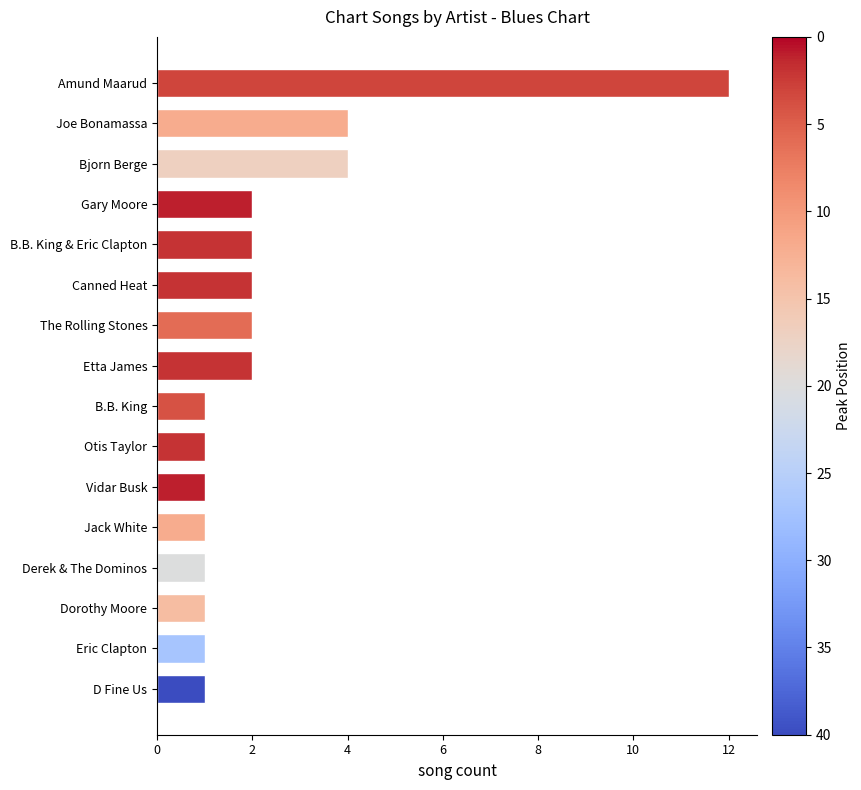

What is the sum of all values?

38